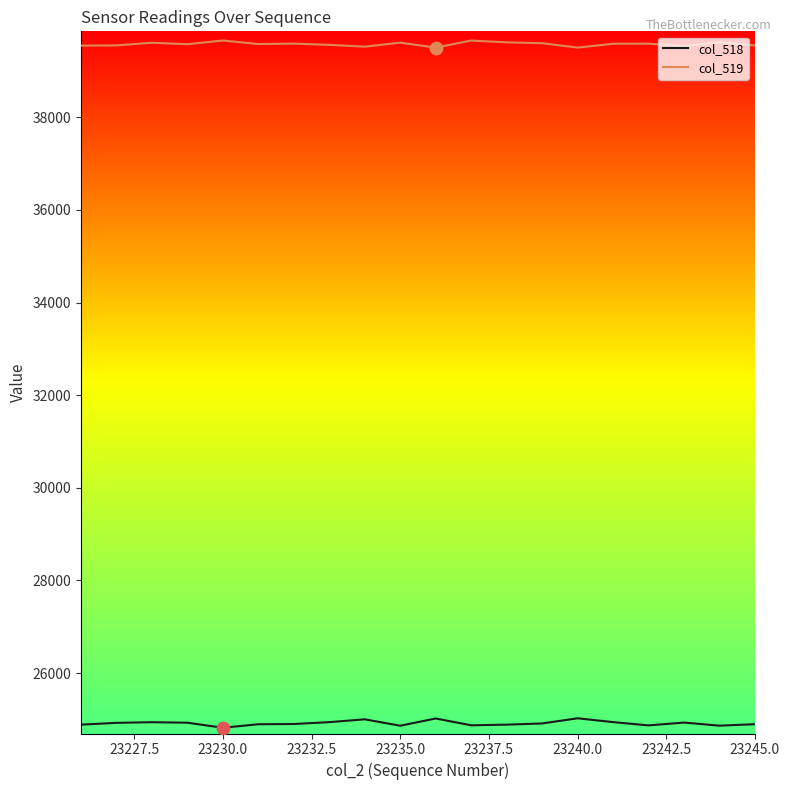

What are all the series names shown in the legend?

col_518, col_519